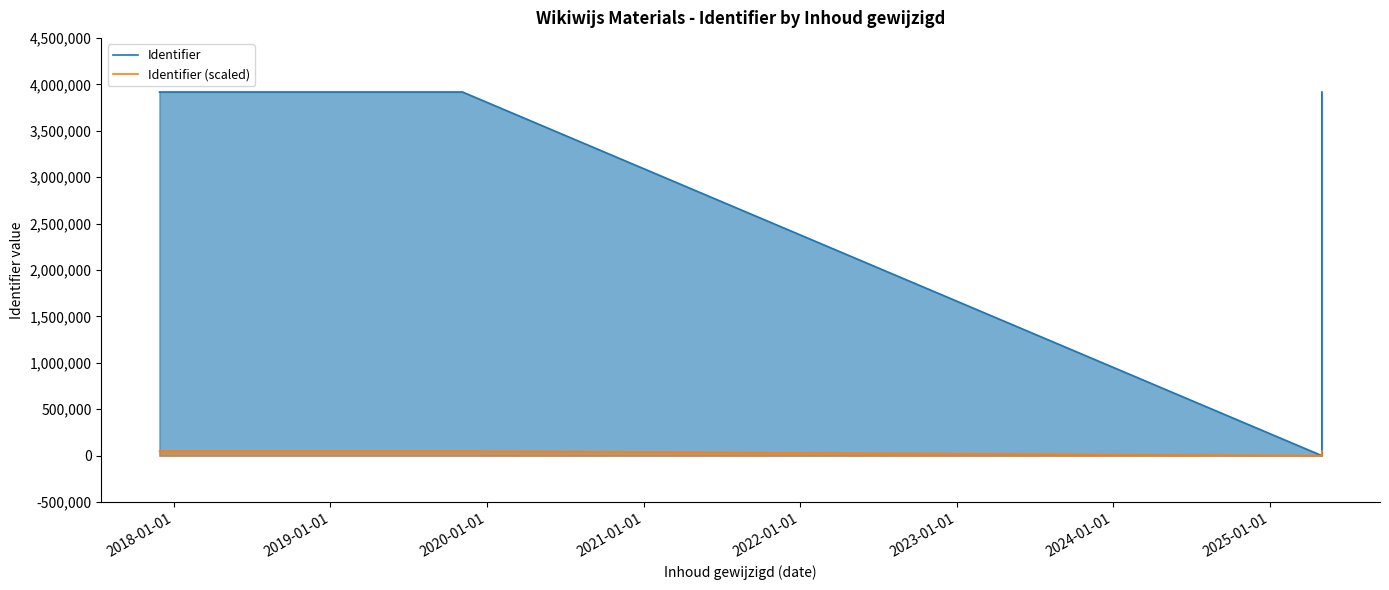

In Identifier, how many points are lower than both neighbors (excluding endpoints)?

1